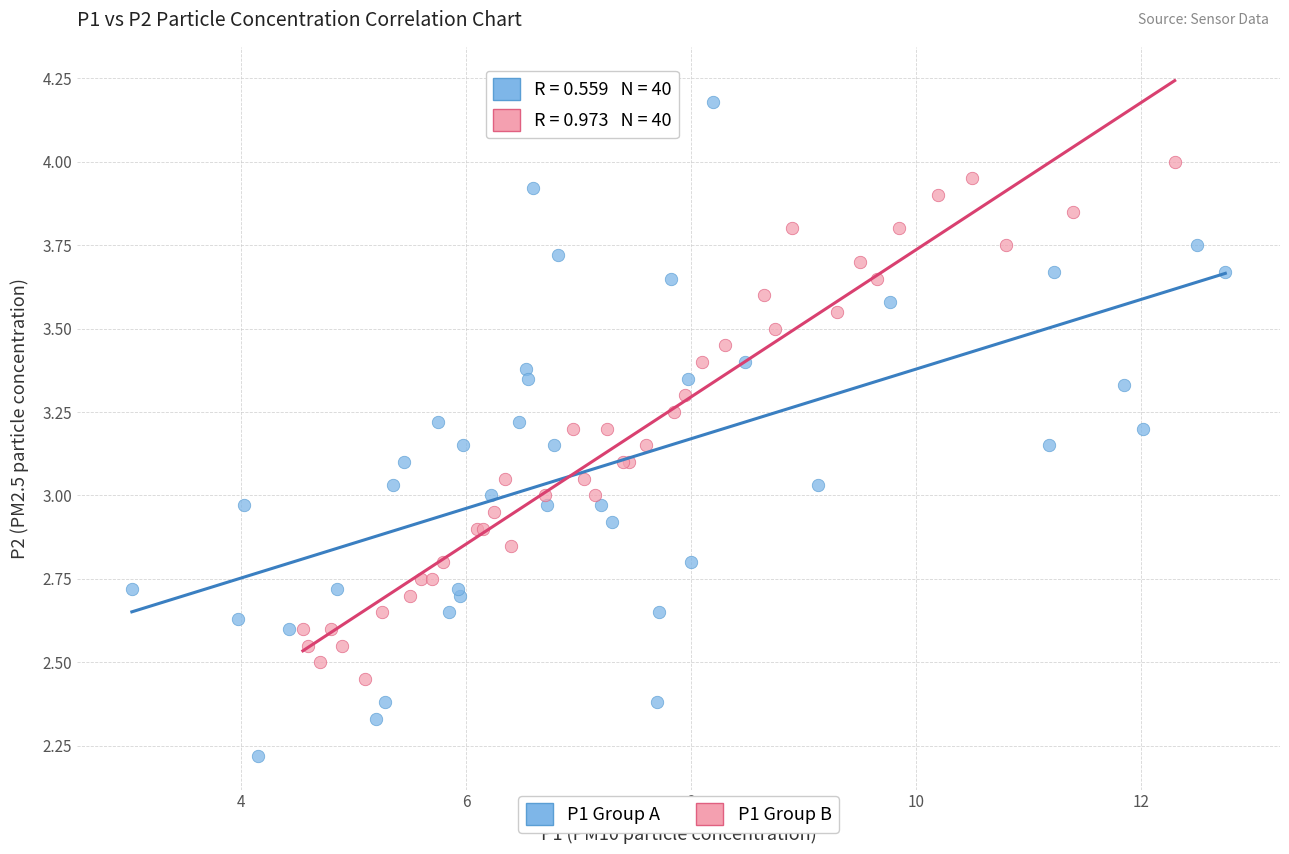

Which series has the largest Y range (max minus min)?

P1 Group A